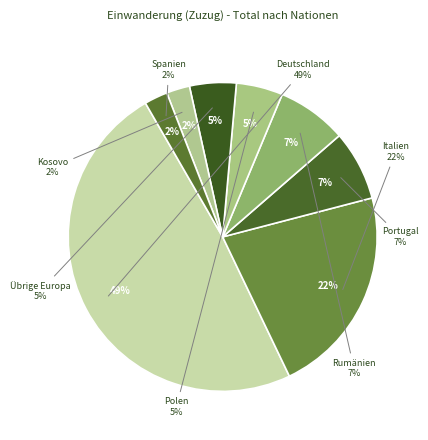

Which slice is the smallest?

Kosovo